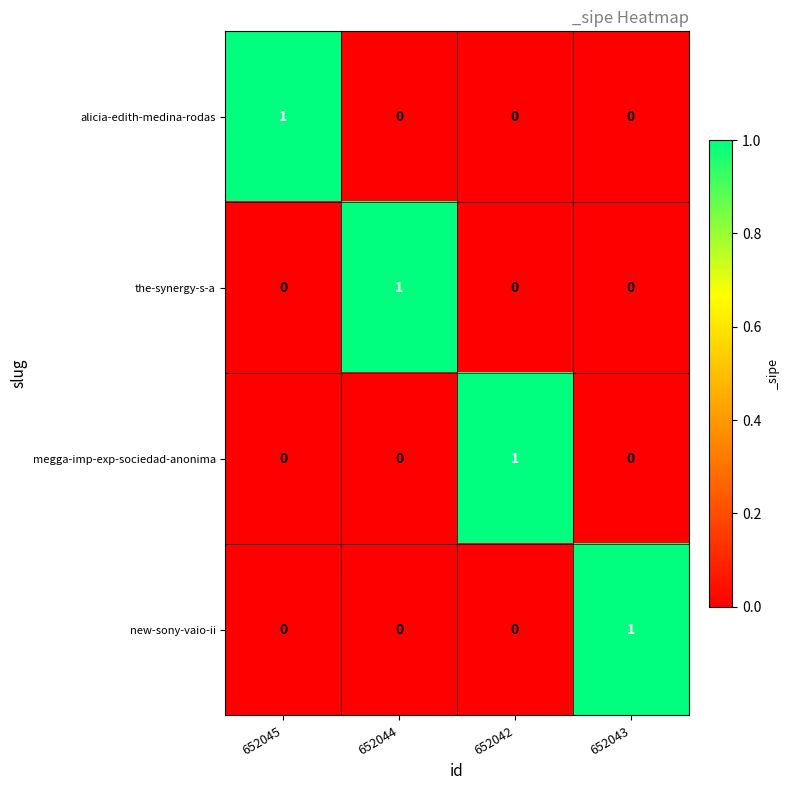

The value of megga-imp-exp-sociedad-anonima at 652044 is 1. True or false?

False